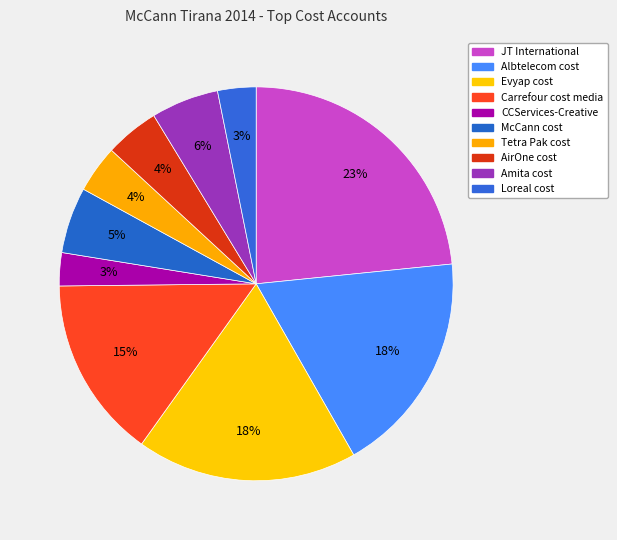

Count the number of slices in the pie.

10